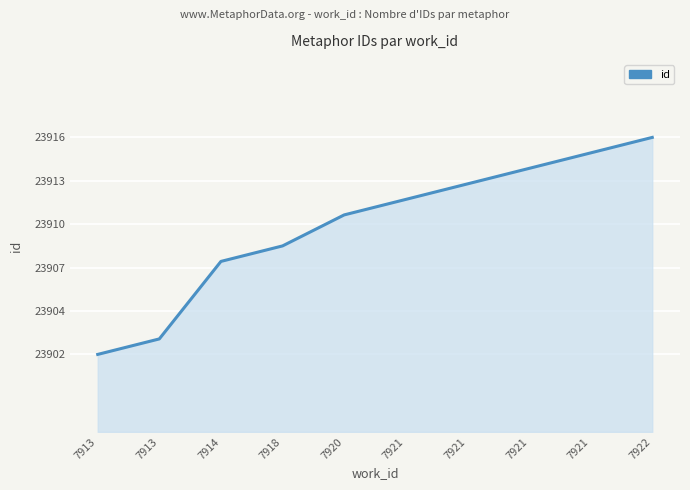

Does the chart have visible grid lines?

Yes